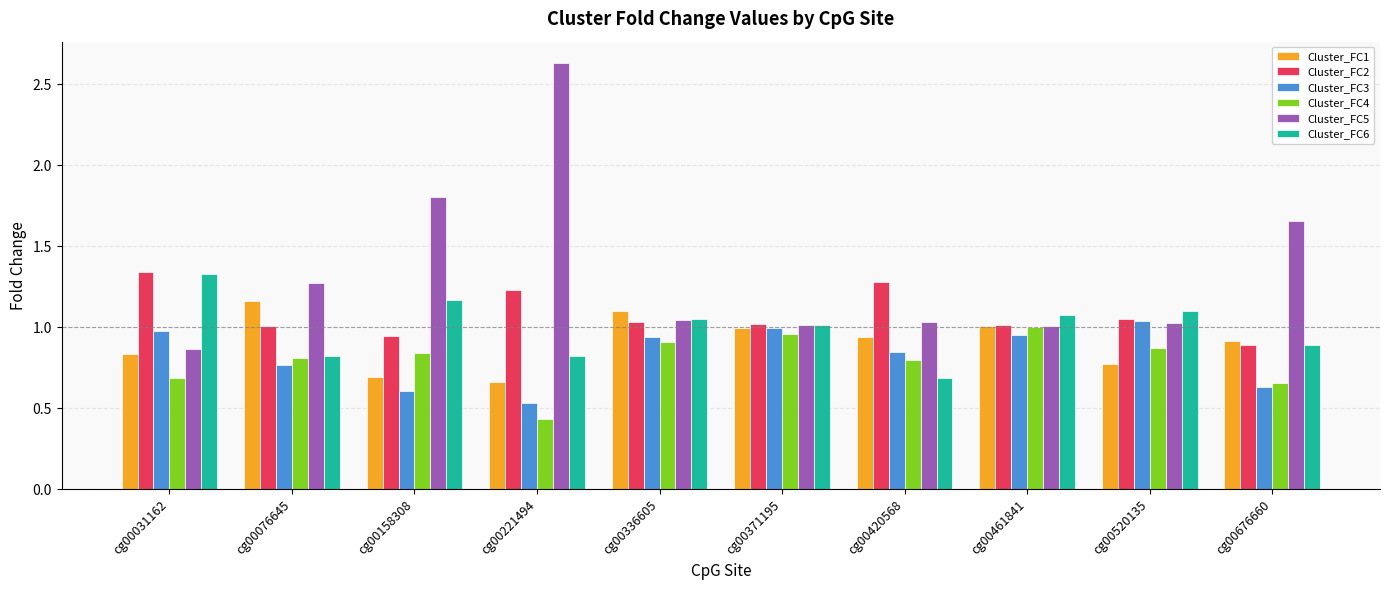

Read the Cluster_FC5 value at cg00158308.

1.8